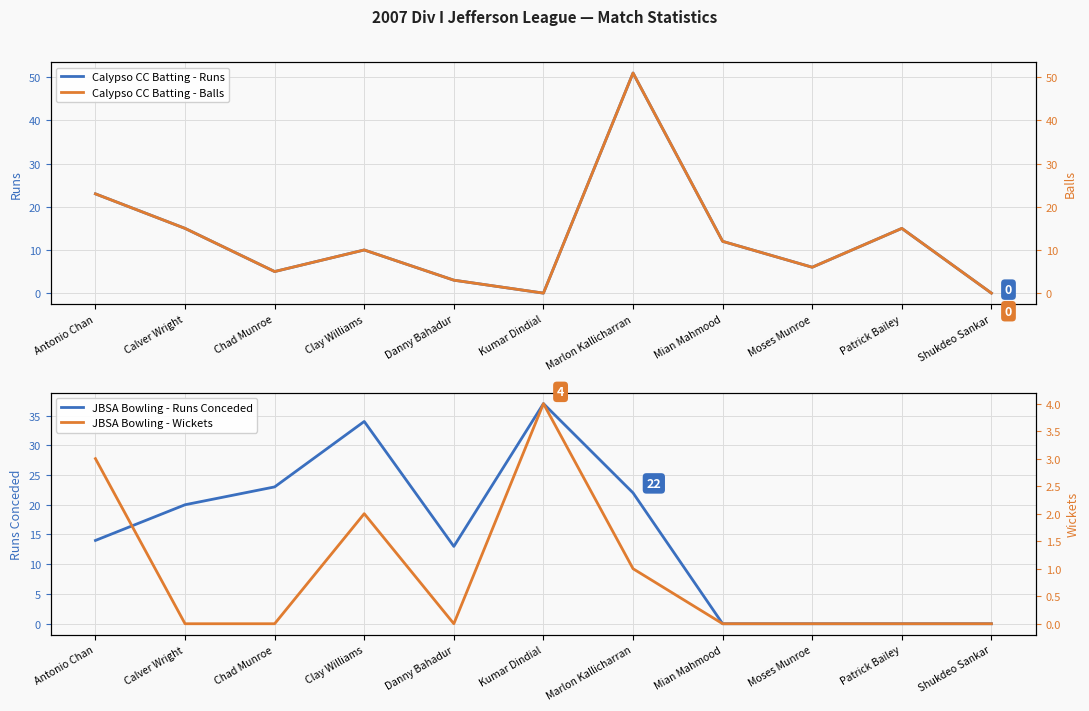

Reading right to left, transcribe all the data shown in this chart.

Calypso CC Batting - Runs: Shukdeo Sankar=0	Patrick Bailey=15	Moses Munroe=6	Mian Mahmood=12	Marlon Kallicharran=51	Kumar Dindial=0	Danny Bahadur=3	Clay Williams=10	Chad Munroe=5	Calver Wright=15	Antonio Chan=23
JBSA Bowling - Runs Conceded: Shukdeo Sankar=0	Patrick Bailey=0	Moses Munroe=0	Mian Mahmood=0	Marlon Kallicharran=22	Kumar Dindial=37	Danny Bahadur=13	Clay Williams=34	Chad Munroe=23	Calver Wright=20	Antonio Chan=14
Calypso CC Batting - Balls: Shukdeo Sankar=0	Patrick Bailey=15	Moses Munroe=6	Mian Mahmood=12	Marlon Kallicharran=51	Kumar Dindial=0	Danny Bahadur=3	Clay Williams=10	Chad Munroe=5	Calver Wright=15	Antonio Chan=23
JBSA Bowling - Wickets: Shukdeo Sankar=0	Patrick Bailey=0	Moses Munroe=0	Mian Mahmood=0	Marlon Kallicharran=1	Kumar Dindial=4	Danny Bahadur=0	Clay Williams=2	Chad Munroe=0	Calver Wright=0	Antonio Chan=3